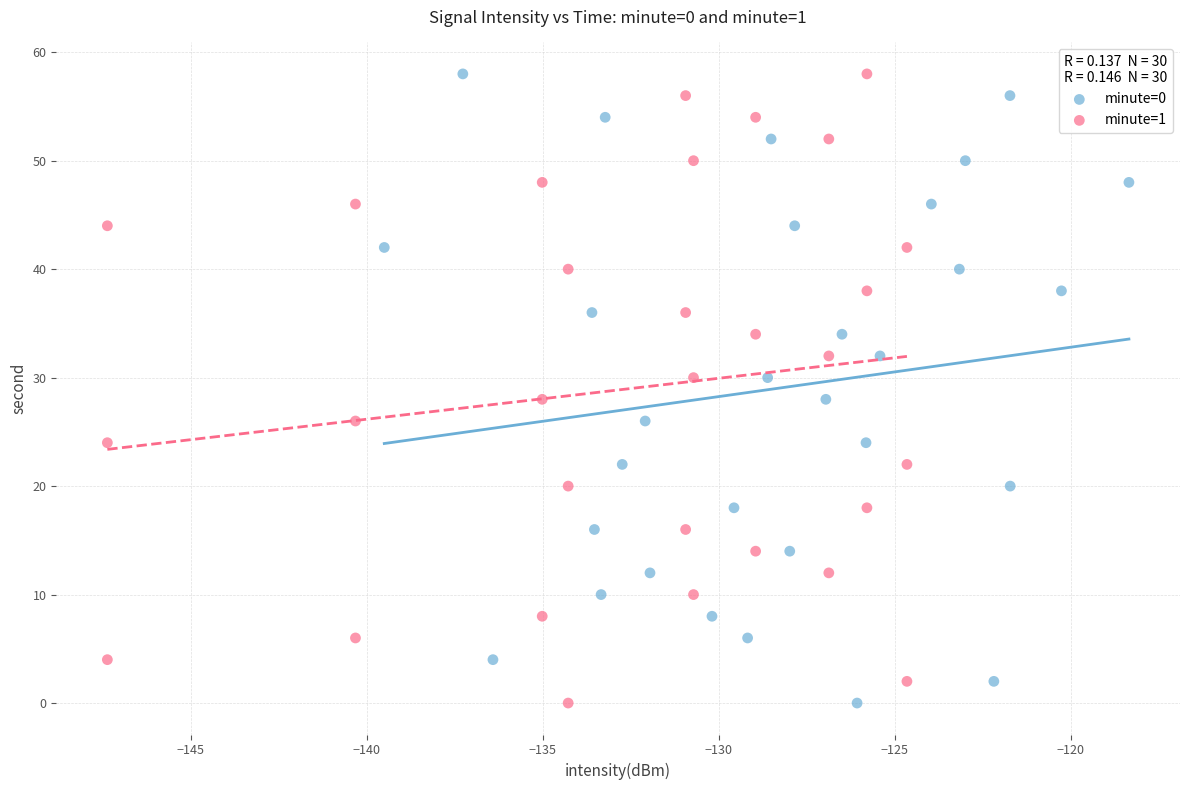

What are all the series names shown in the legend?

minute=0, minute=1